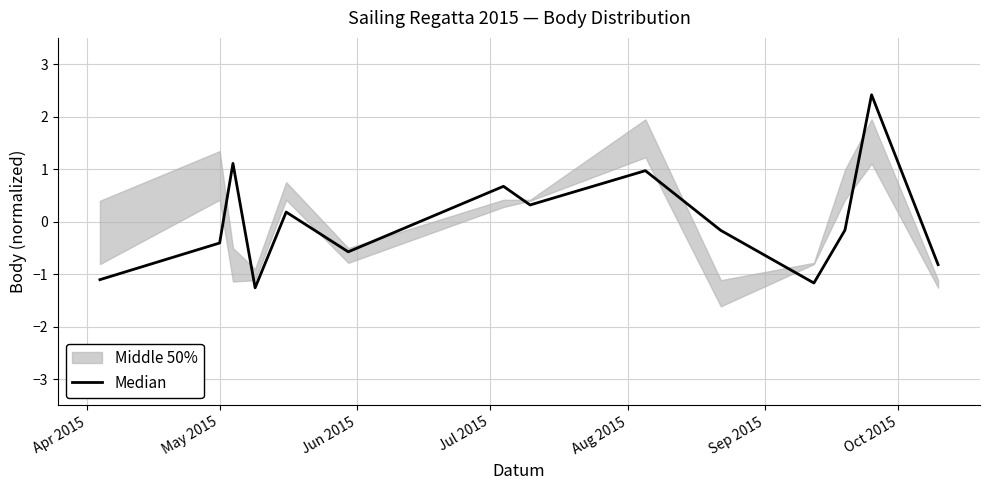

What is the smallest value displayed?

-1.3